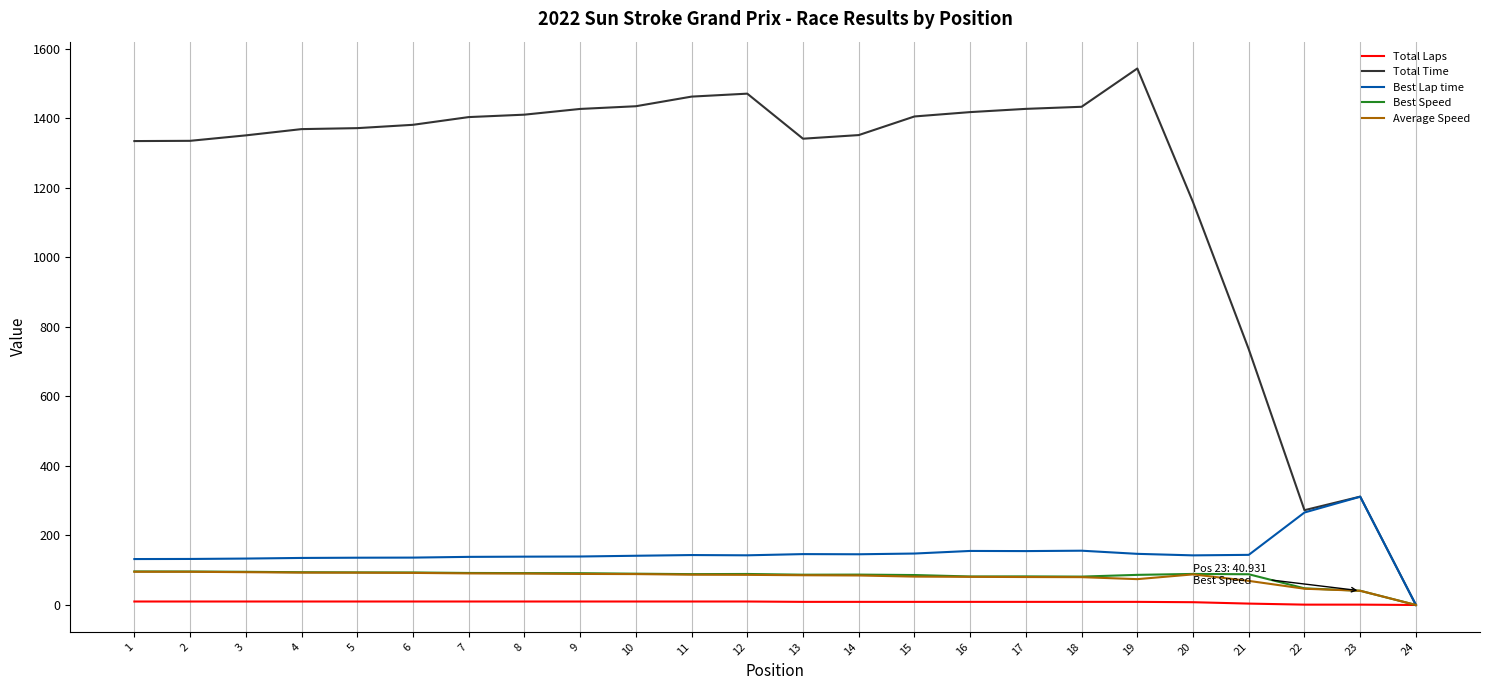

Count the number of categories in the chart.

24